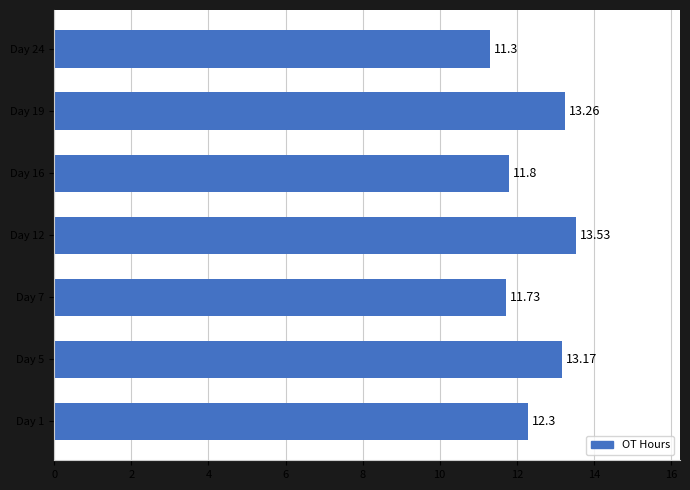

What is the difference between the maximum and minimum values?

2.2